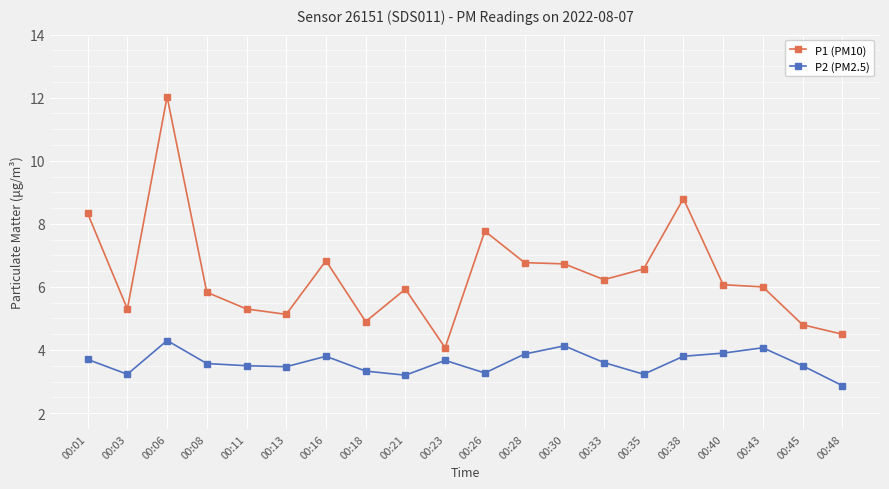

Rank the series by their maximum value, from lowest to highest.

P2 (PM2.5), P1 (PM10)